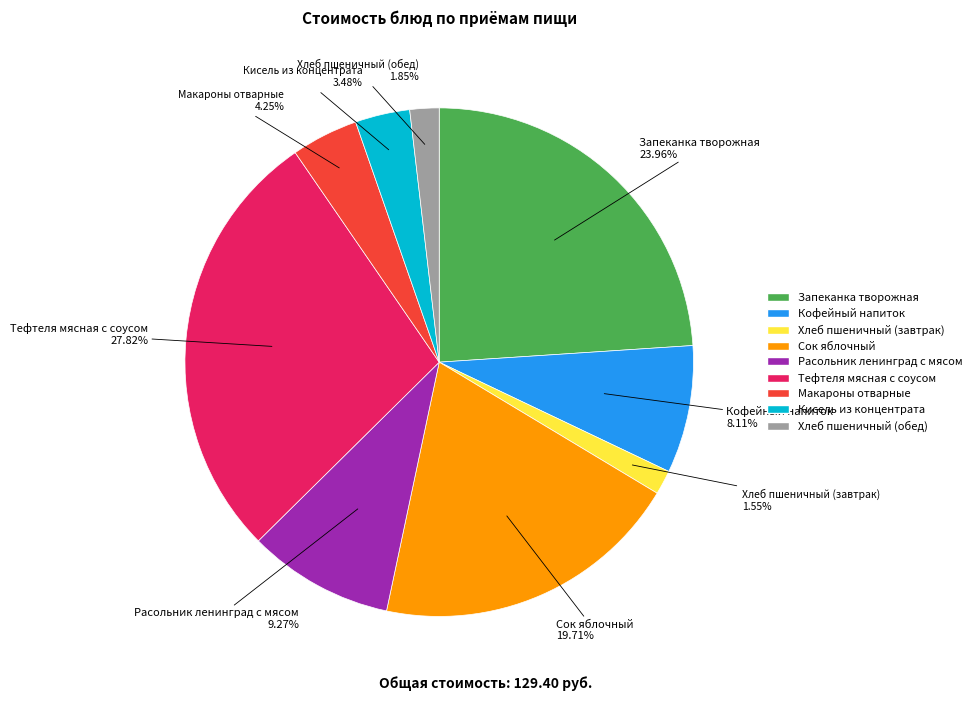

To the nearest percent, what is the average slice percentage?

11%